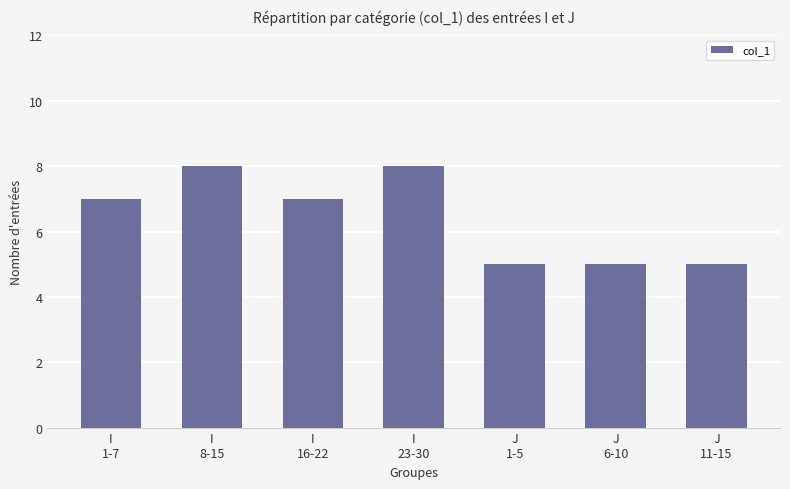

Between I
1-7 and J
1-5, which is larger?

I
1-7